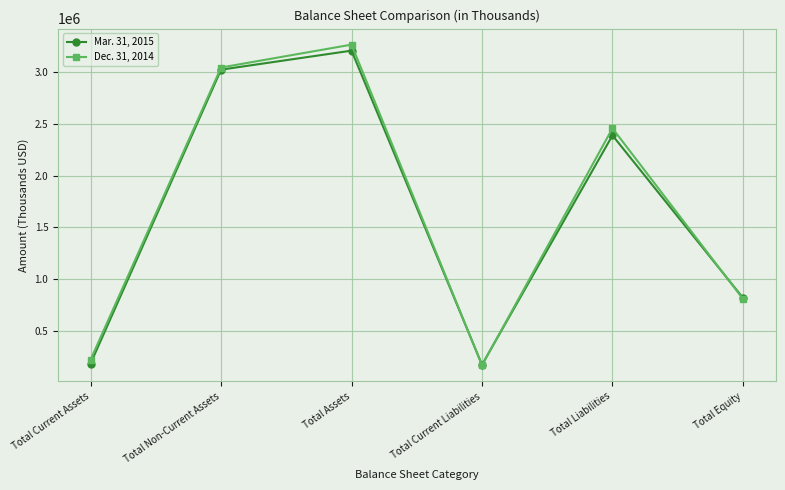

Rank the series by their average value, from lowest to highest.

Mar. 31, 2015, Dec. 31, 2014